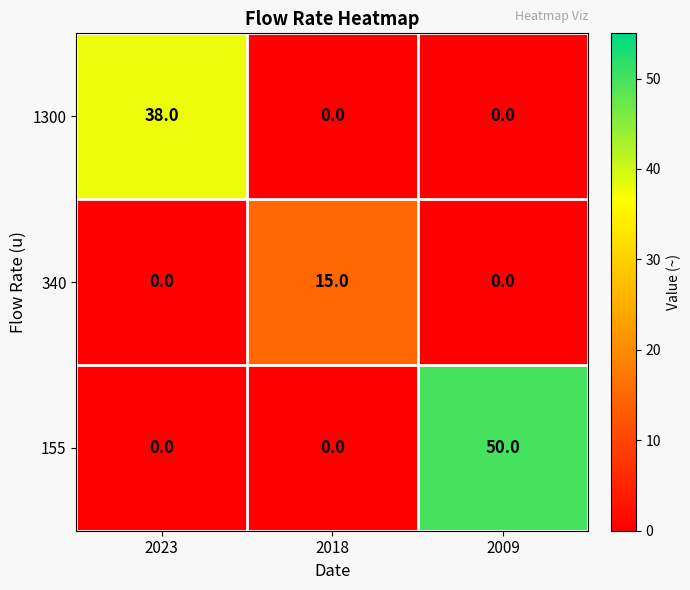

Which category has the highest value across all series?

2009